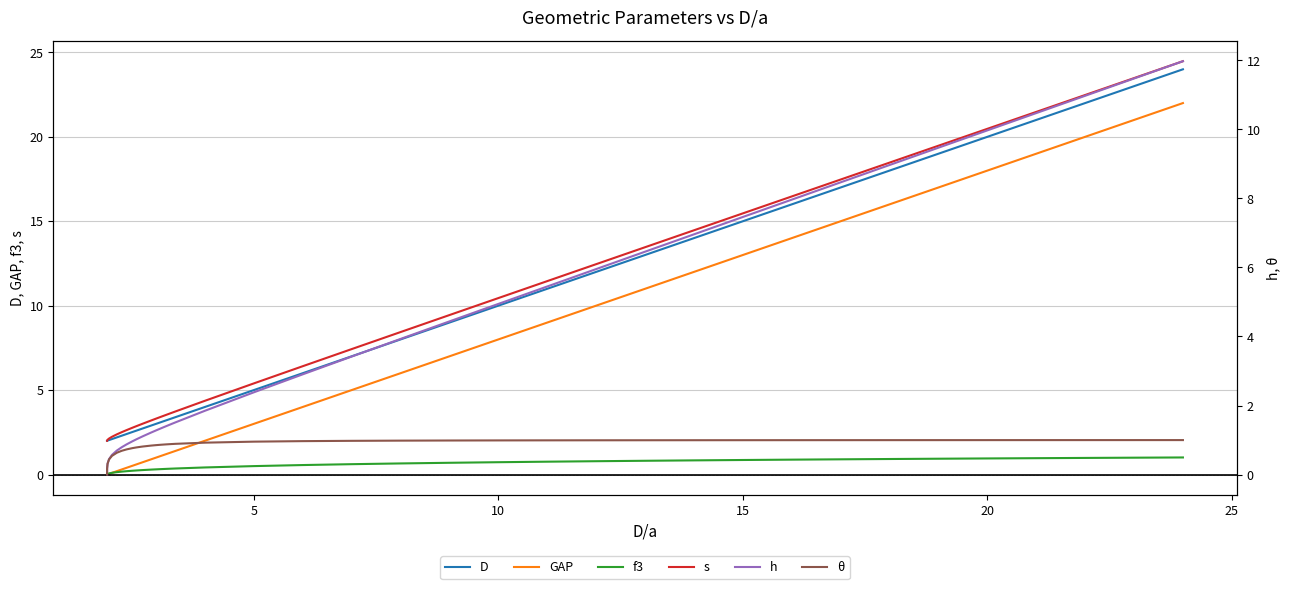

How many values in GAP are above zero?

38